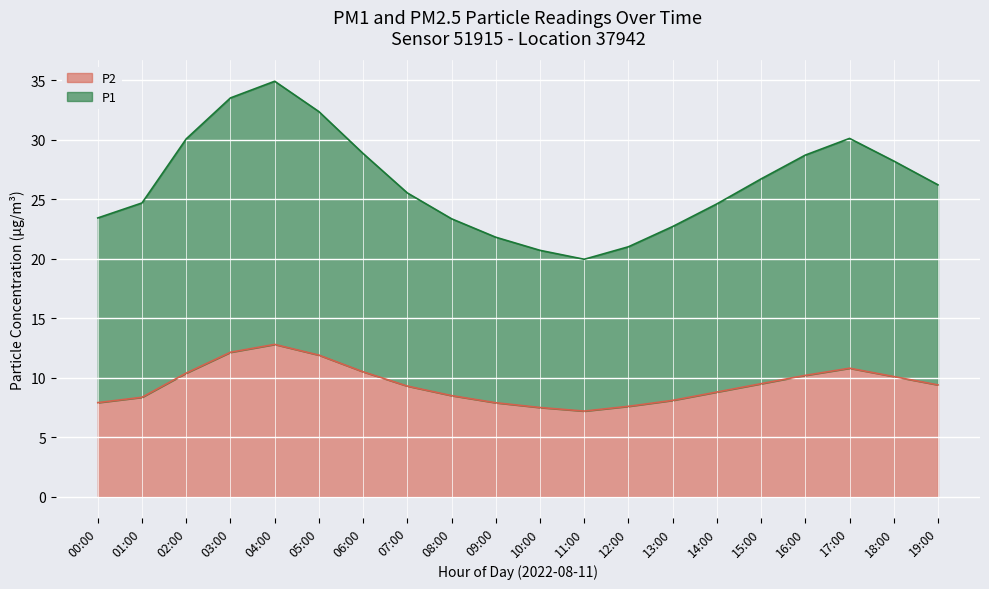

What is the sum of the P2 values at 07:00 and 16:00?

19.5